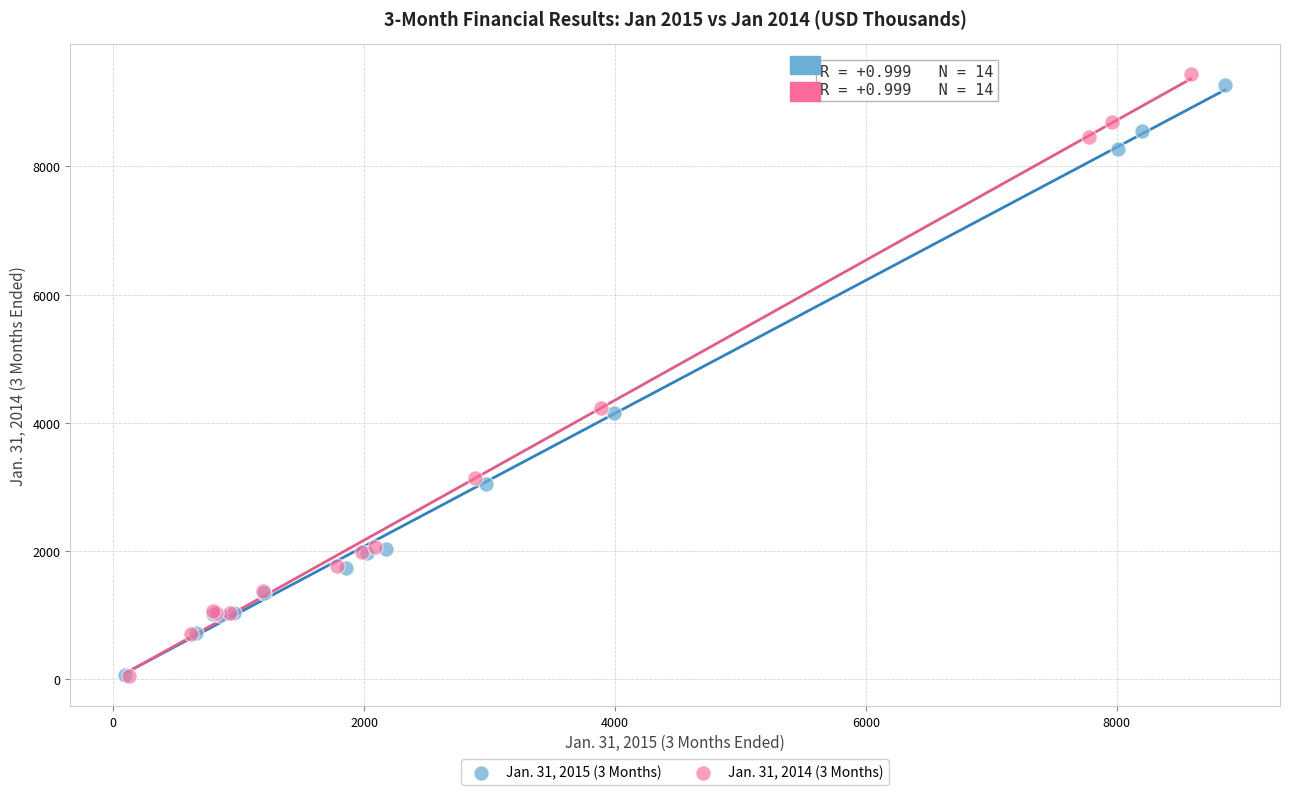

Which series has the widest spread of Y values?

Jan. 31, 2014 (3 Months)